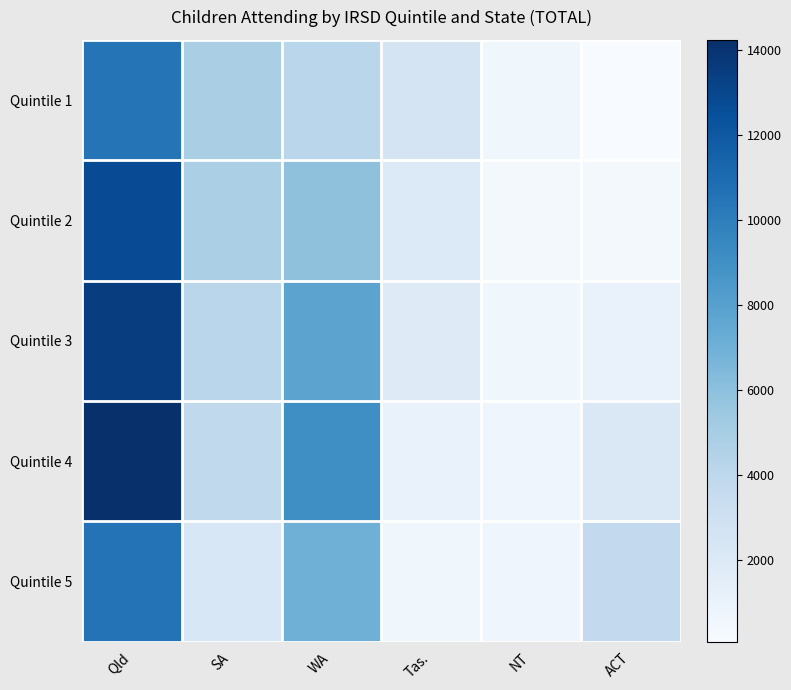

At Qld, list the series in order from largest to smallest.

Quintile 4, Quintile 3, Quintile 2, Quintile 5, Quintile 1